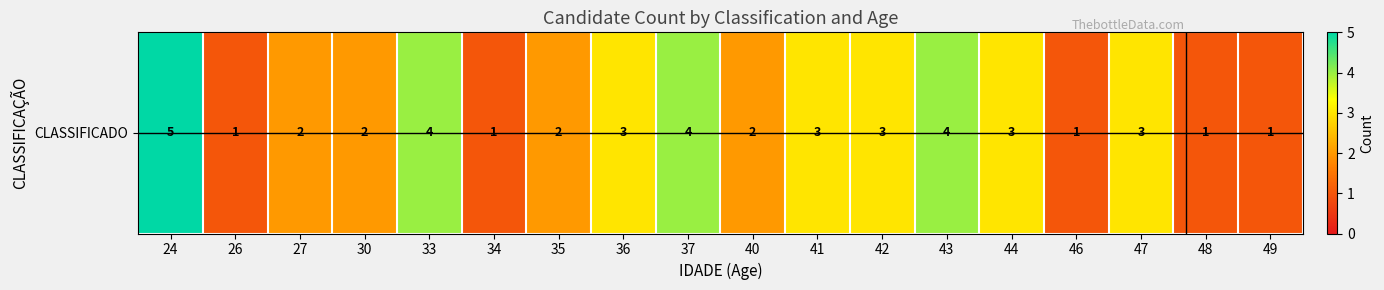

Reading left to right, transcribe all the data shown in this chart.

5	1	2	2	4	1	2	3	4	2	3	3	4	3	1	3	1	1